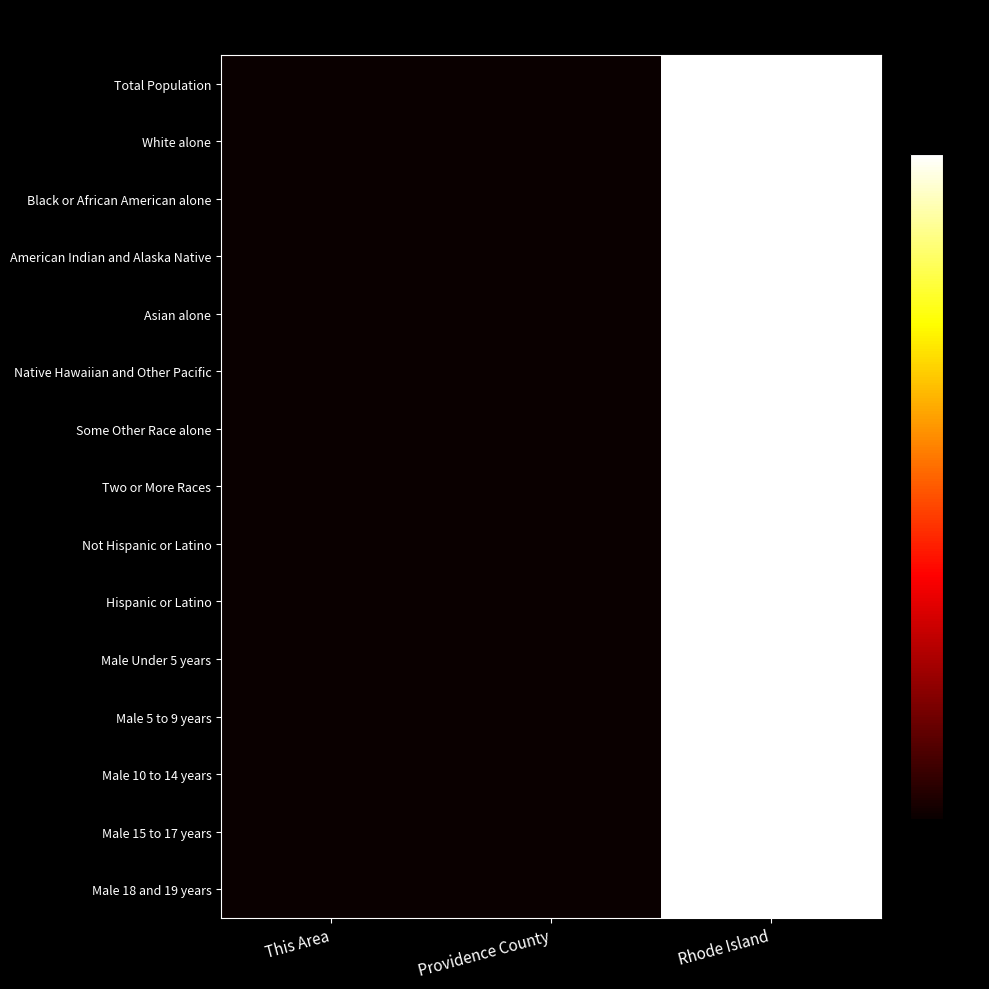

At which category does the chart reach its minimum across all series?

This Area